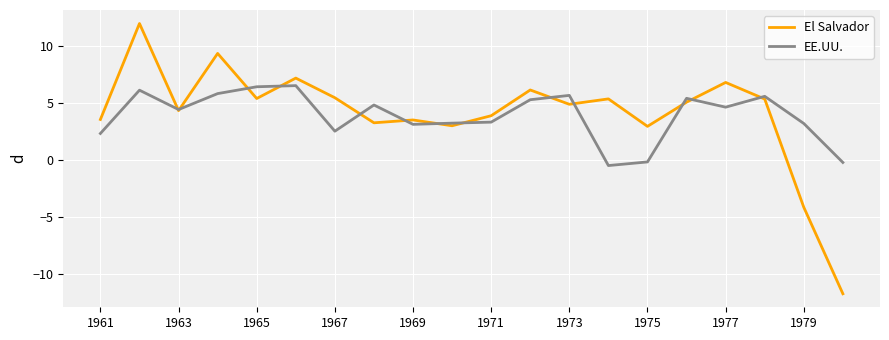

Rank the series by their maximum value, from lowest to highest.

EE.UU., El Salvador